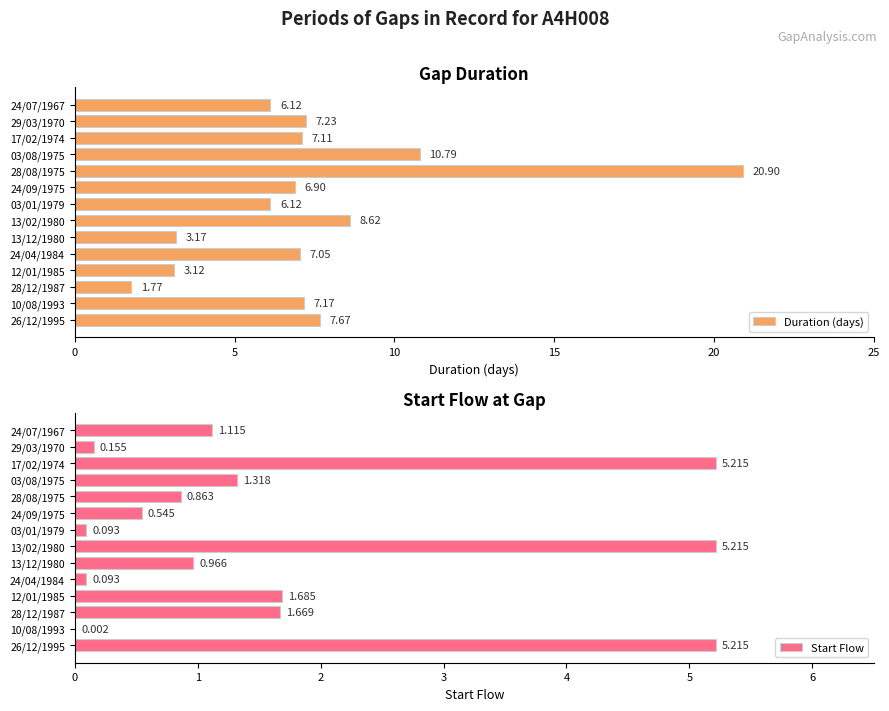

What is the difference between the second highest and minimum values in the Duration (days) series?

9.0